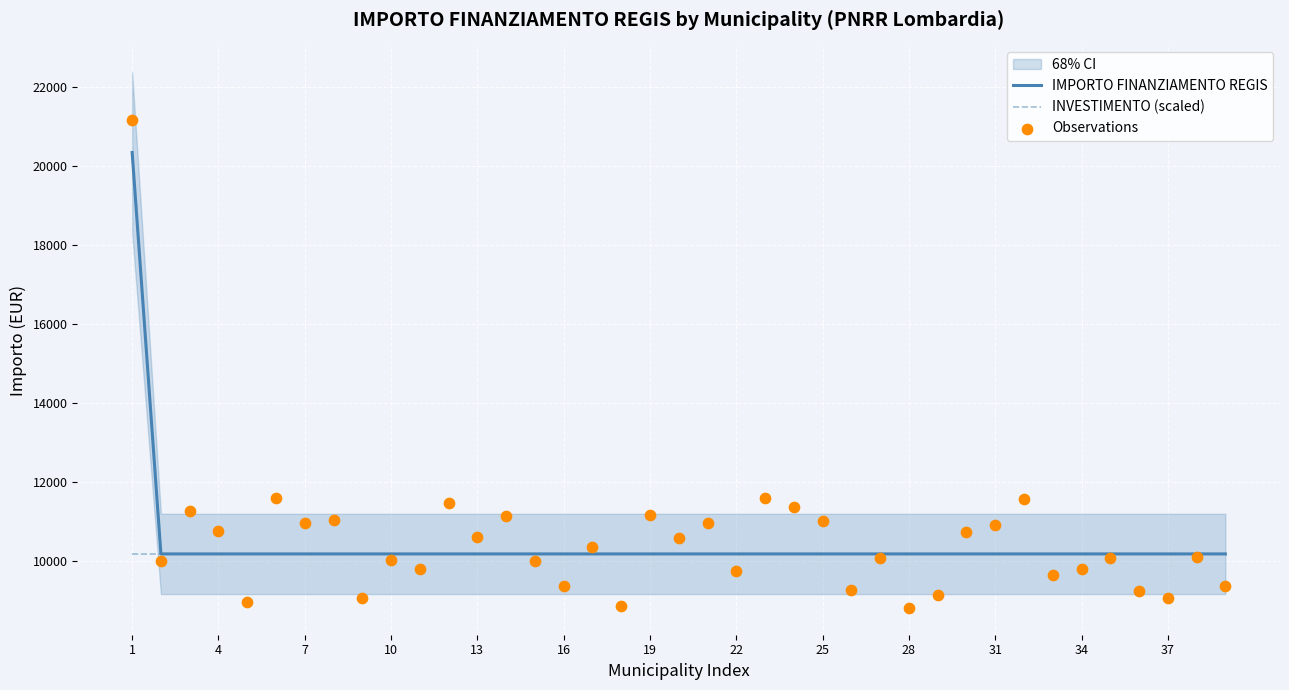

Which series reaches the maximum Y coordinate?

Observations